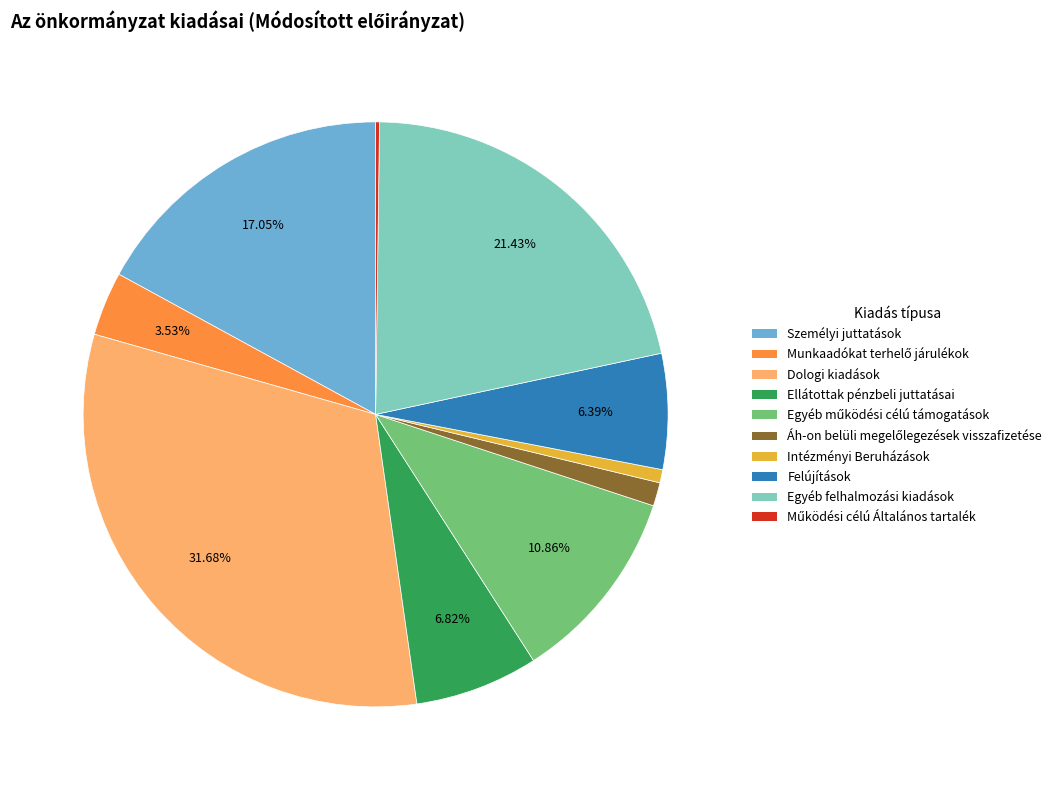

What is the largest slice in the pie chart?

Dologi kiadások